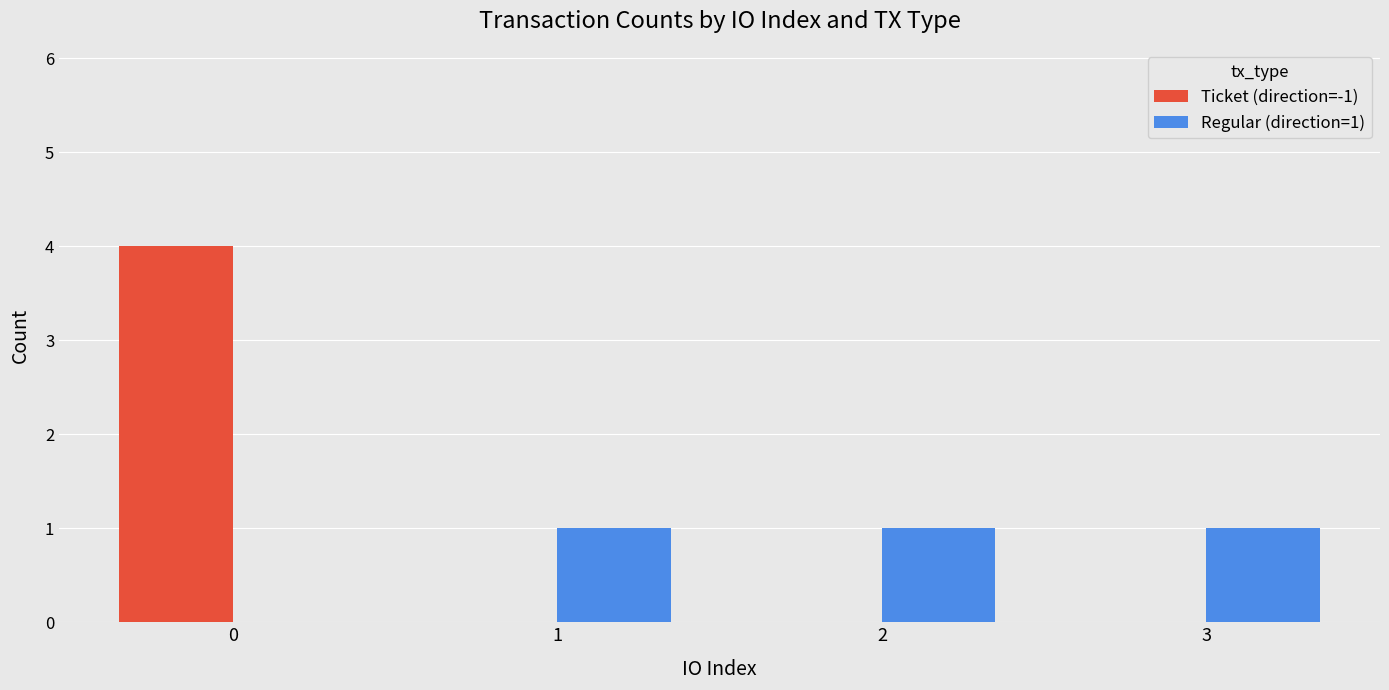

Reading left to right, extract all data points from this chart.

Ticket (direction=-1): 4	0	0	0
Regular (direction=1): 0	1	1	1